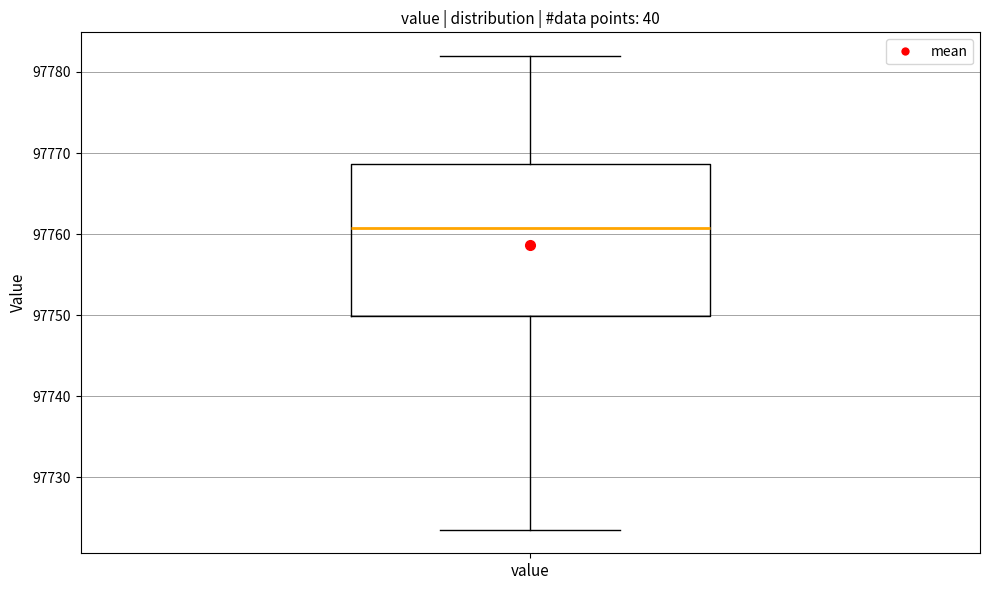

Transcribe this box plot: give where the median line is, the range the box spans, and where the two whiskers end, as read against the y-axis. The values are not printed on the chart, so give them approximately, as read against the axis.

median 97761, box 97750 to 97769, whiskers 97724 to 97782